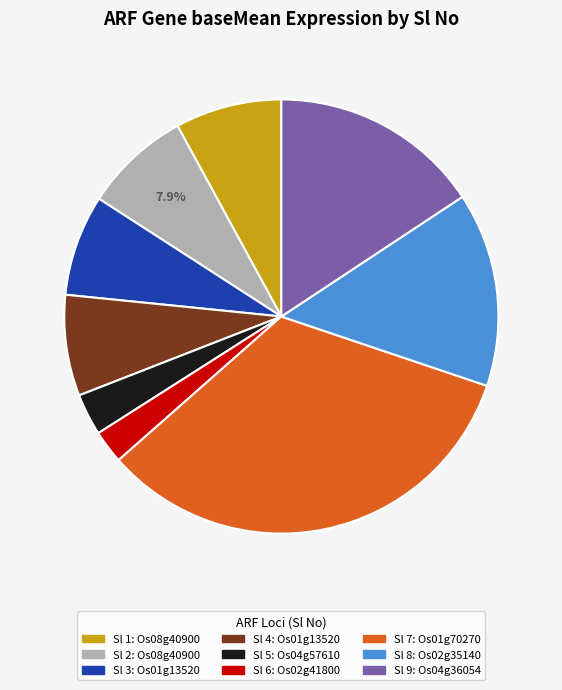

Is there a majority slice in this chart?

No